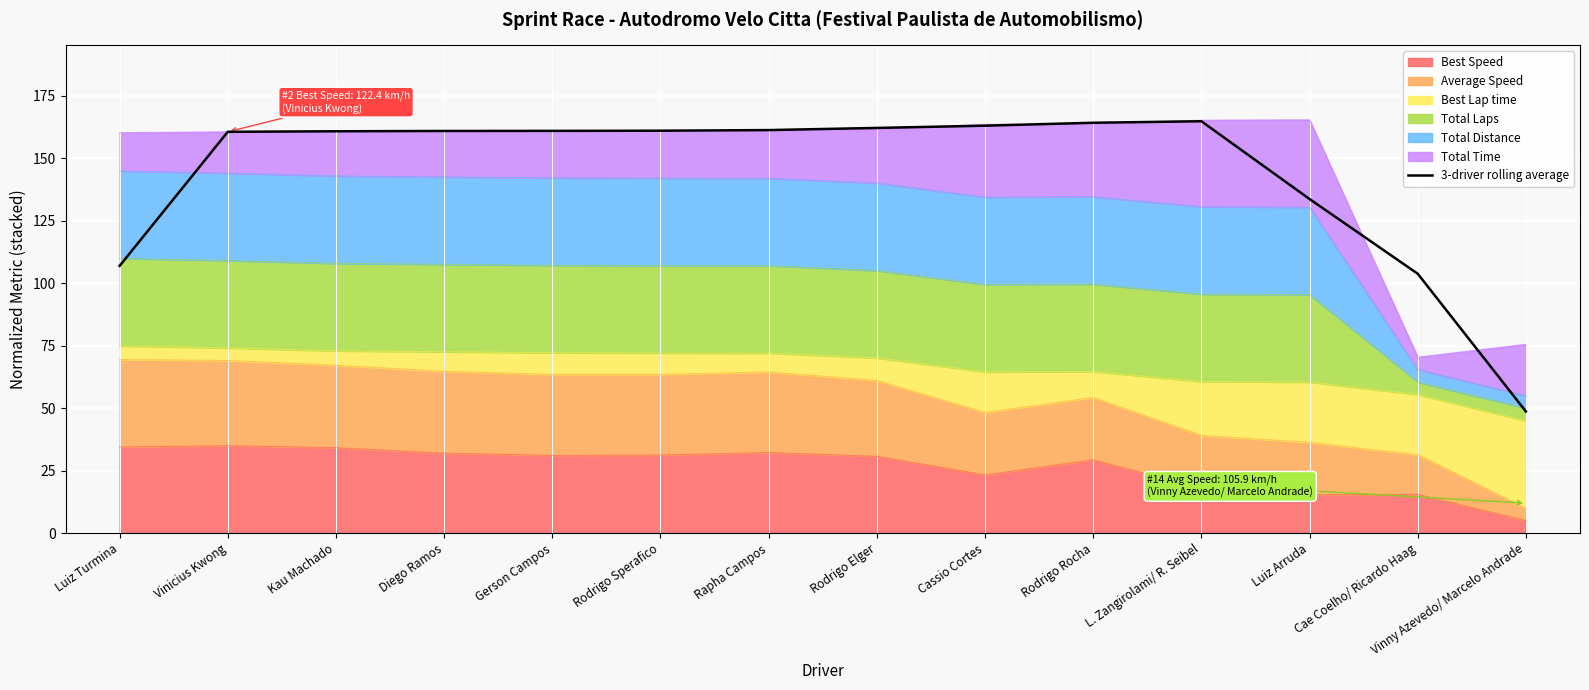

True or false: the data shows 107.0 at Luiz Turmina.

True